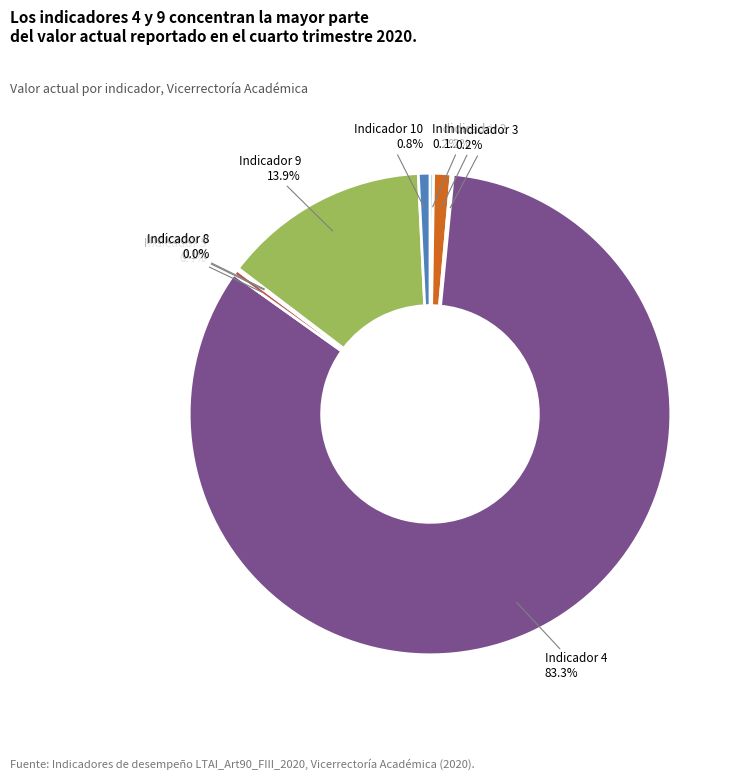

Is there any slice that represents more than half of the pie?

Yes